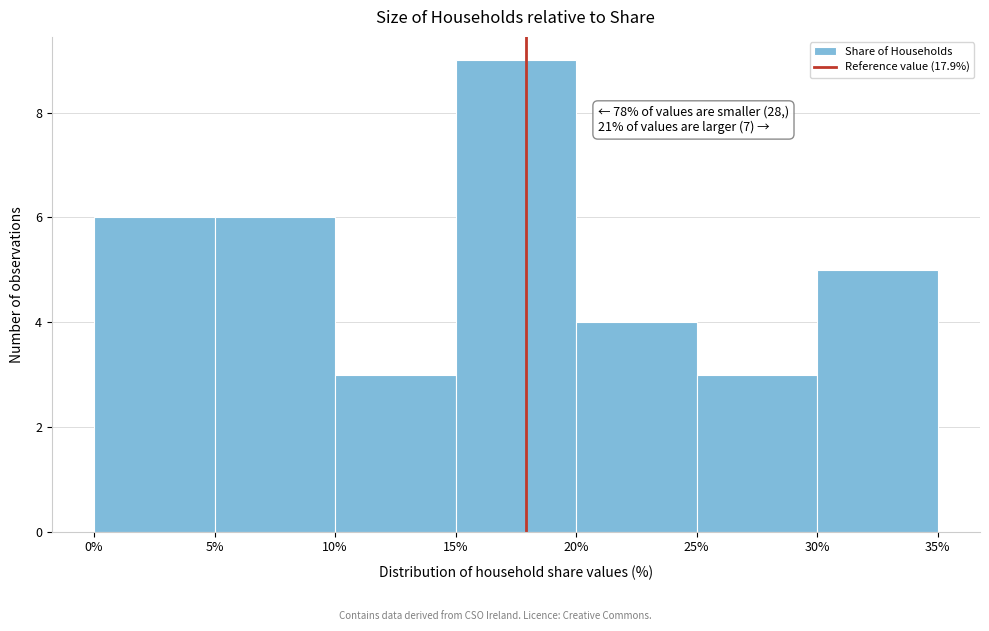

Which range on the x-axis has the tallest bar?

15% to 20%